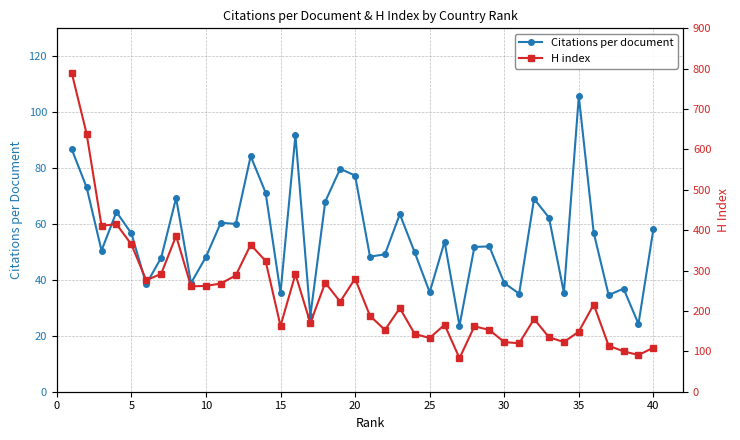

The value of Citations per document at 35 is 138.5. True or false?

False